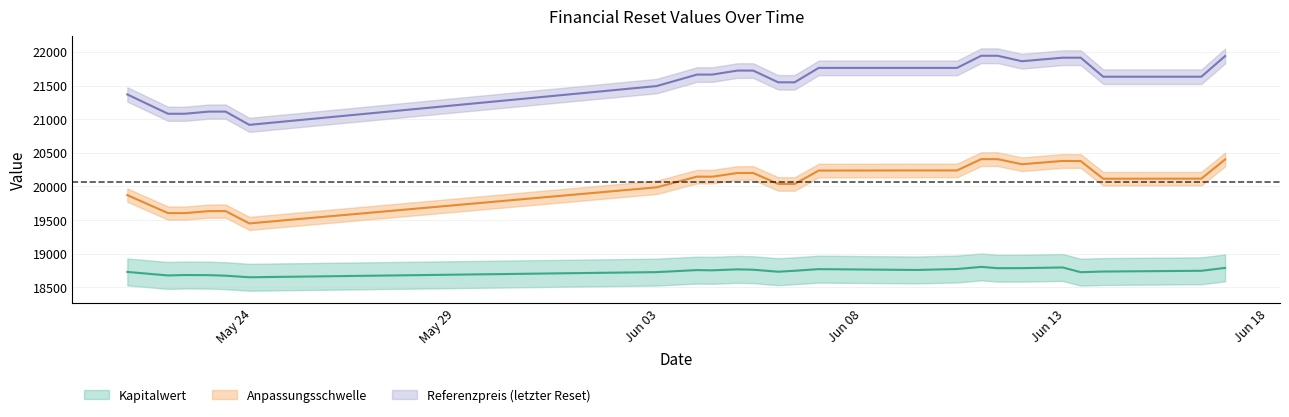

What is the minimum value shown in the chart?

18651.3